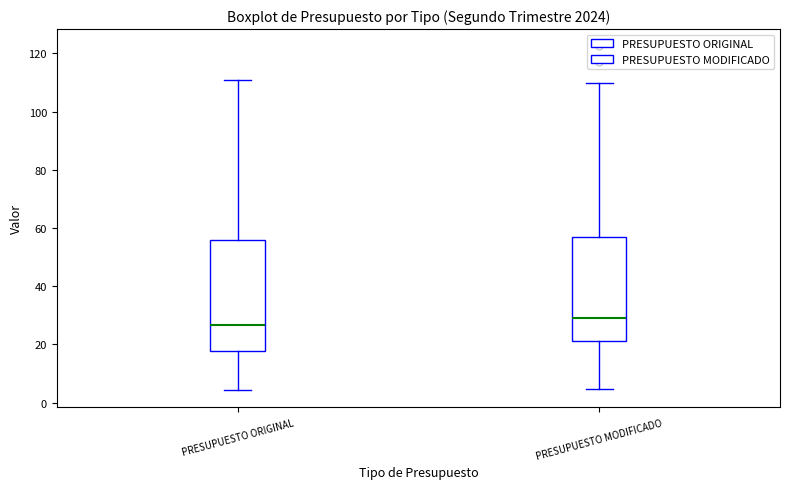

Which box has the highest median line?

PRESUPUESTO MODIFICADO